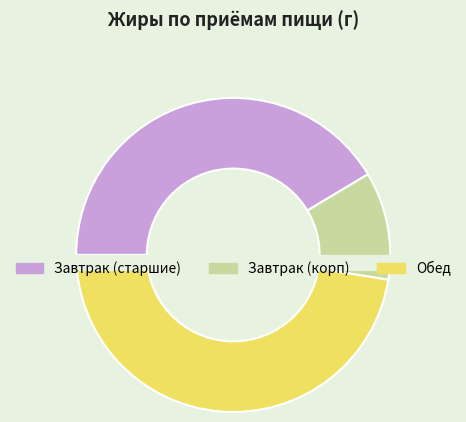

Is there a majority slice in this chart?

No